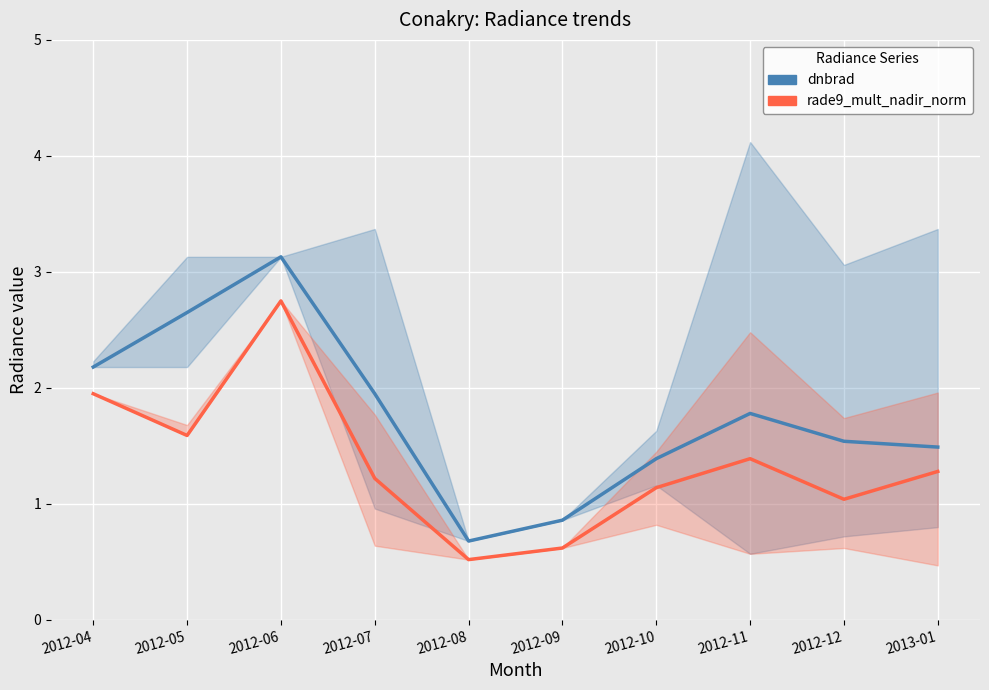

What is the difference between the maximum and minimum values in the dnbrad series?

2.4